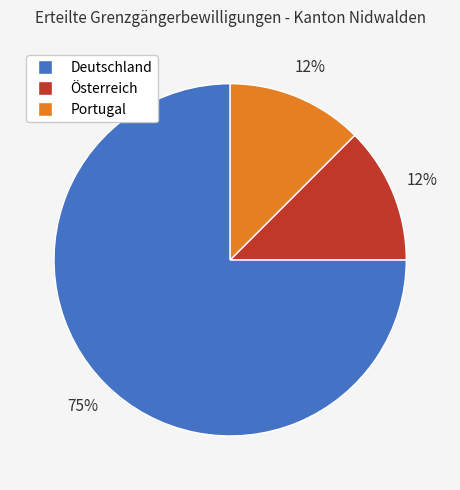

Which category has the biggest portion of the pie?

Deutschland